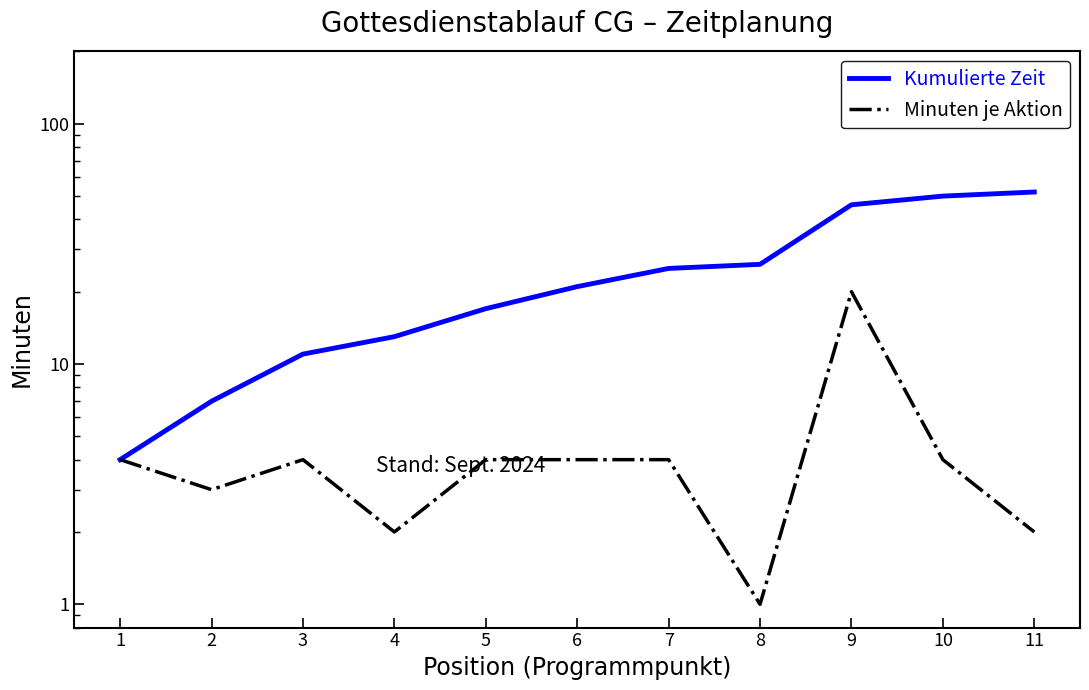

Reading right to left, extract all data points from this chart.

Kumulierte Zeit: 52	50	46	26	25	21	17	13	11	7	4
Minuten je Aktion: 2	4	20	1	4	4	4	2	4	3	4